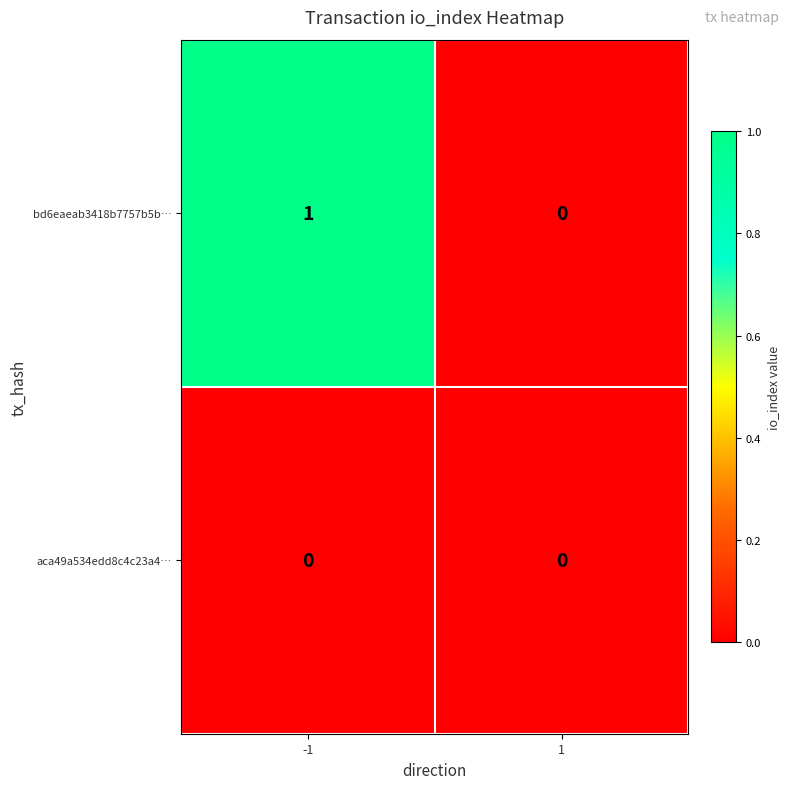

Which series has the largest total across all categories?

bd6eaeab3418b7757b5b…